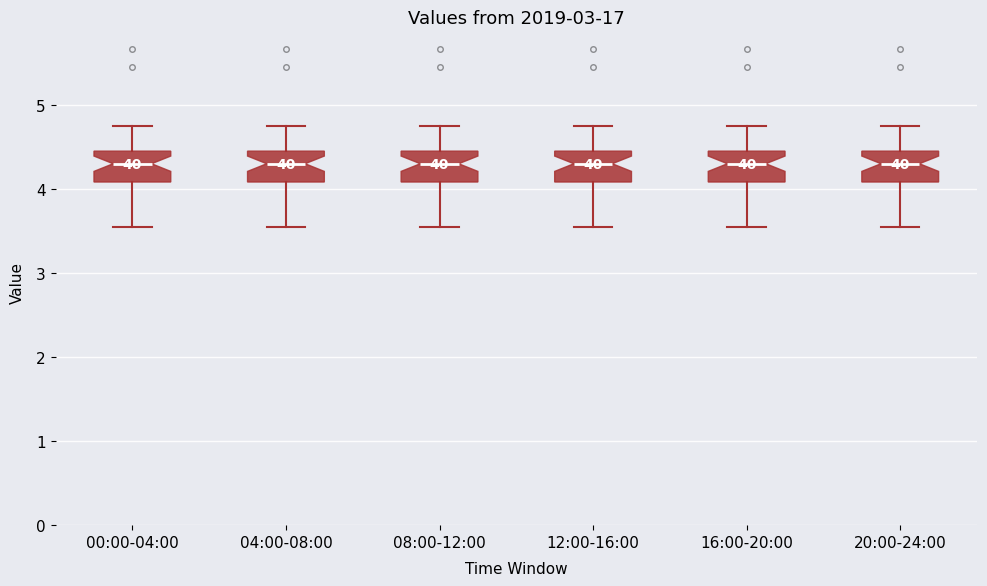

Reading left to right, read every box against the y-axis: the position of its median line, the range the box covers, and the ends of its whiskers. The values are not printed on the chart, so give them approximately, as read against the axis.

00:00-04:00: median 4.3, box 4.1 to 4.5, whiskers 3.6 to 4.8
04:00-08:00: median 4.3, box 4.1 to 4.5, whiskers 3.6 to 4.8
08:00-12:00: median 4.3, box 4.1 to 4.5, whiskers 3.6 to 4.8
12:00-16:00: median 4.3, box 4.1 to 4.5, whiskers 3.6 to 4.8
16:00-20:00: median 4.3, box 4.1 to 4.5, whiskers 3.6 to 4.8
20:00-24:00: median 4.3, box 4.1 to 4.5, whiskers 3.6 to 4.8